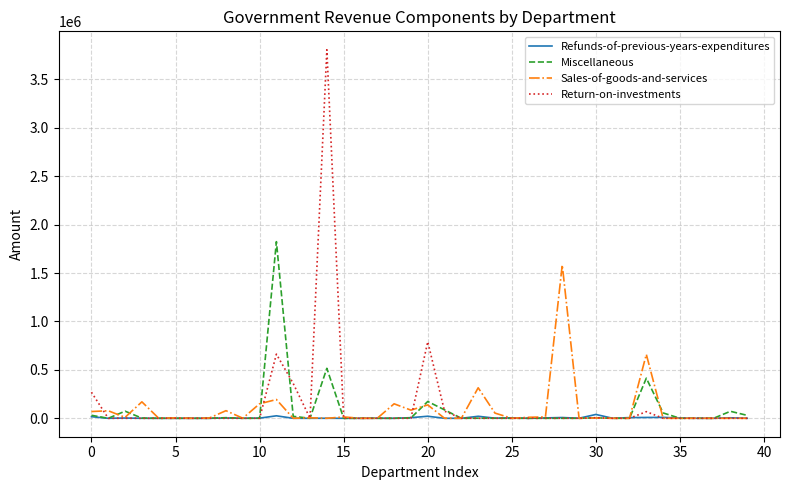

What is the maximum value shown in the chart?

3806630